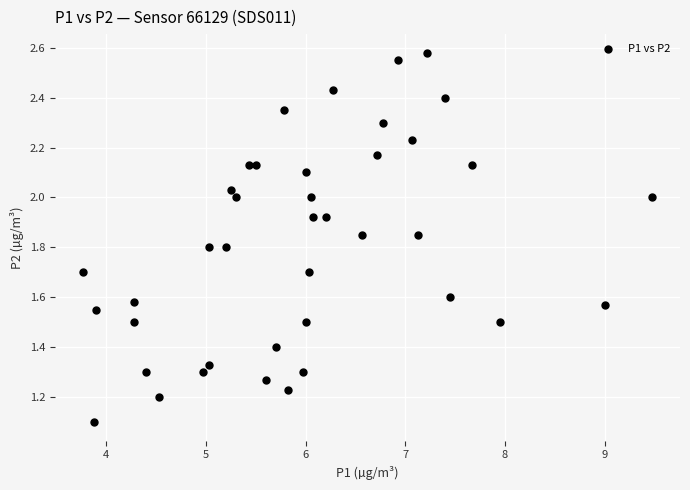

What Y value in the scatter plot is closest to 1?

1.1